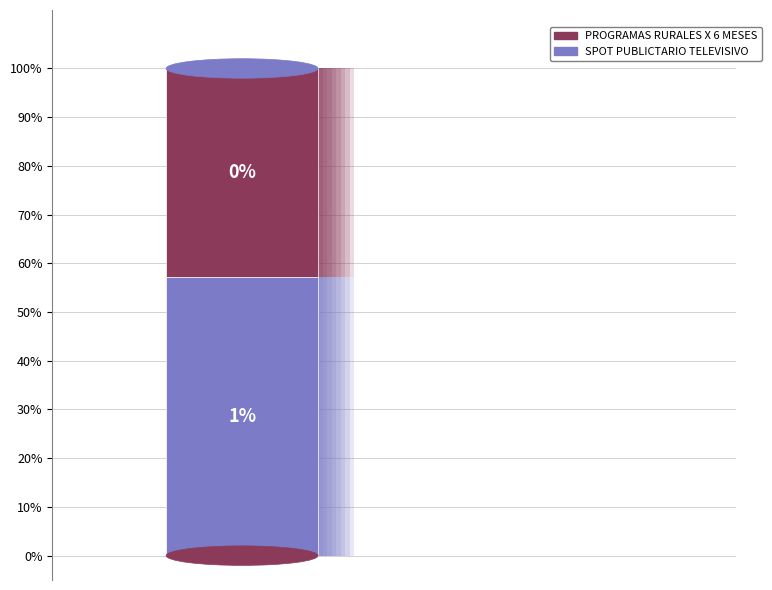

Is there a majority slice in this chart?

Yes